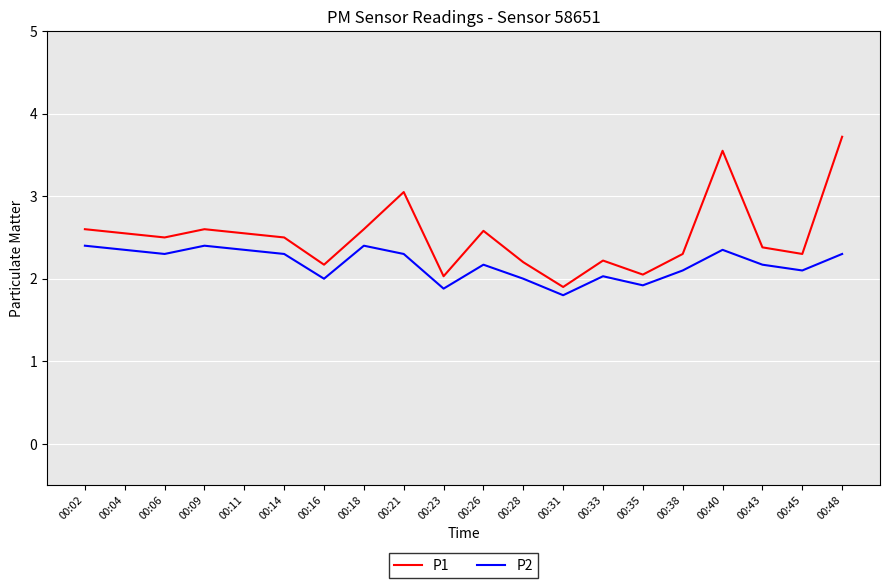

List the series in order of their peak value, highest first.

P1, P2